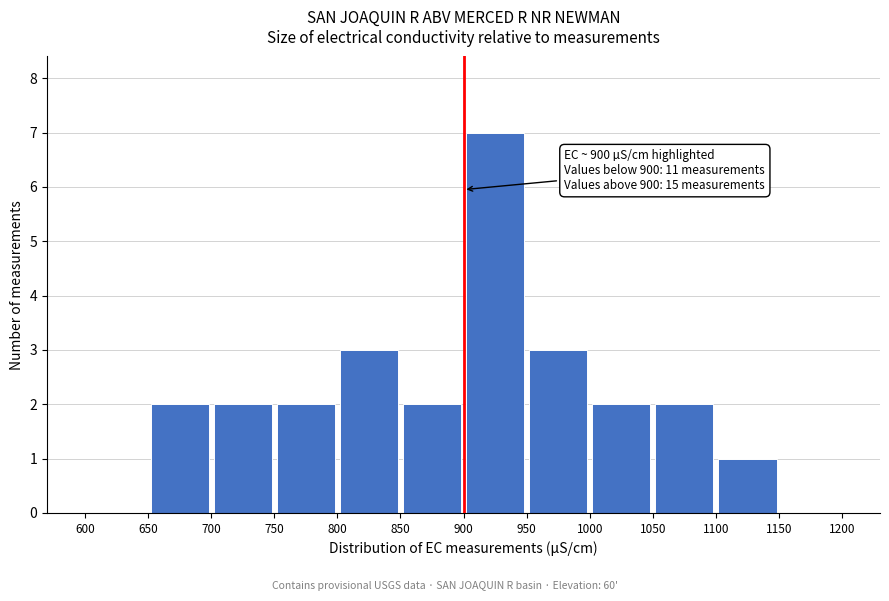

Over which range of the x-axis is the bar tallest?

900 to 950